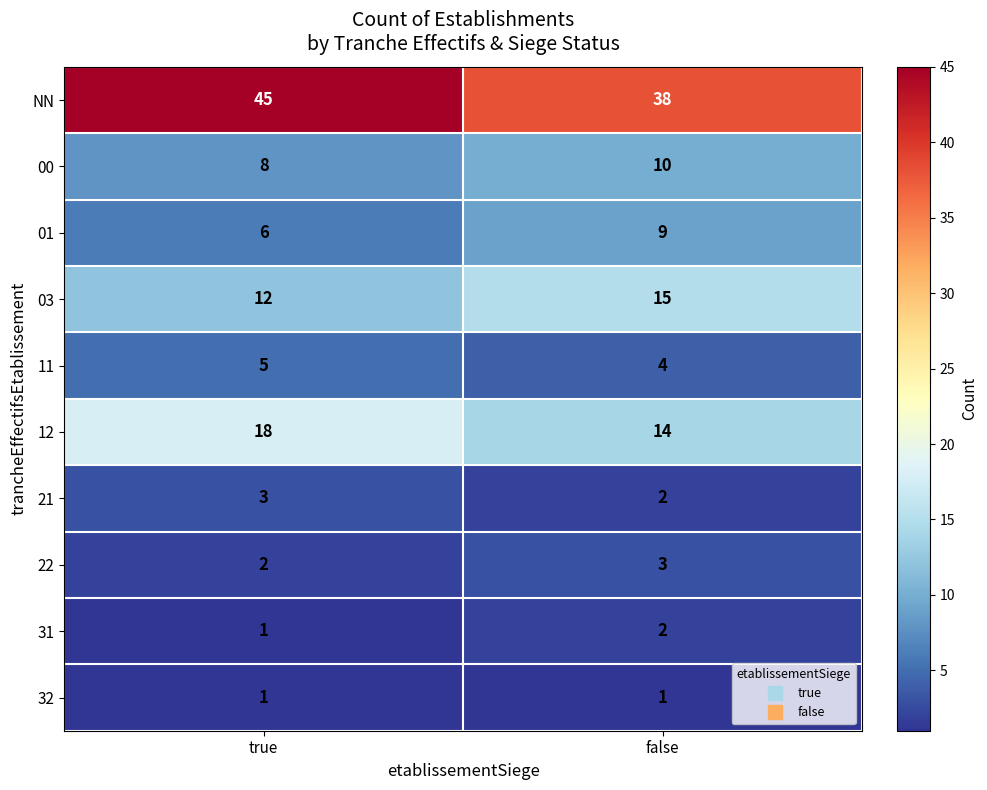

True or false: 03 has a value of 15 at false.

True